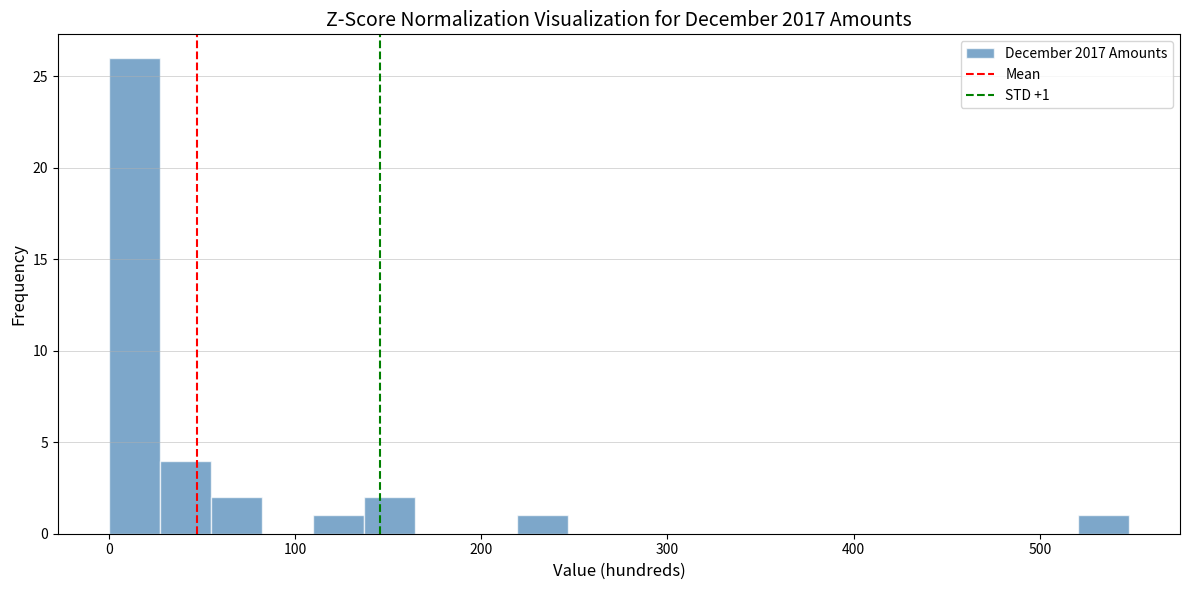

Around what value on the x-axis is the tallest bar? Give the approximate position of its centre, as read against the axis.

10